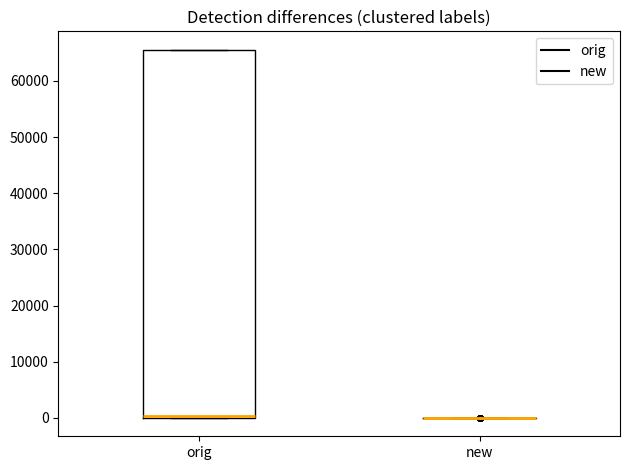

Reading left to right, transcribe this box plot: for each box, give where its median line is, the range the box spans, and where its two whiskers end, as read against the y-axis. The values are not printed on the chart, so give them approximately, as read against the axis.

orig: median 0 (just above the box's lower edge), box 0 to 66000, whiskers 0 to 66000
new: box collapsed to a line at 0, whiskers 0 to 0